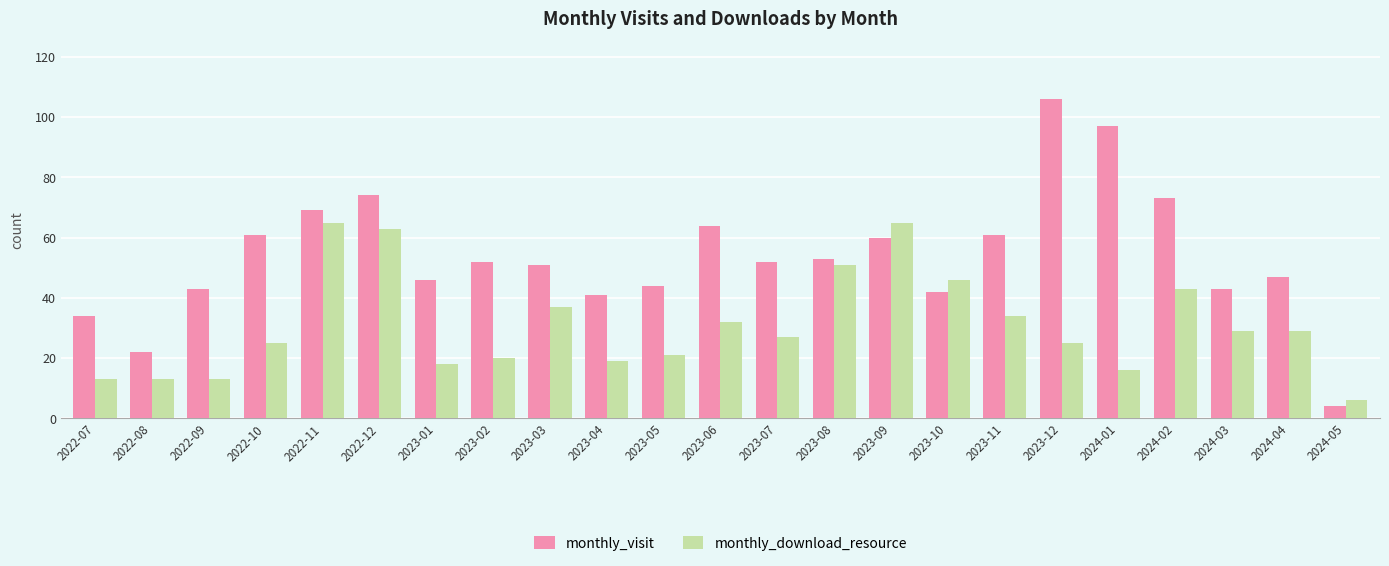

What is the difference between the highest and lowest values at 2024-01?

81